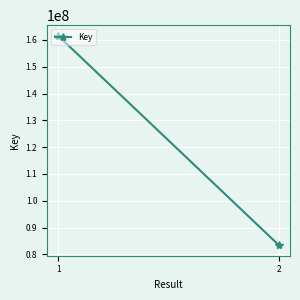

What is the ratio of the value at 1 to the value at 2?

1.9